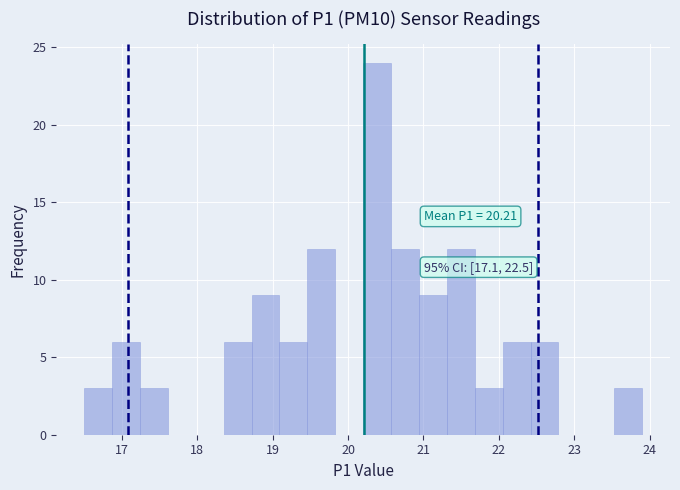

Read against the x-axis, roughly where is the centre of the tallest bar?

20.4